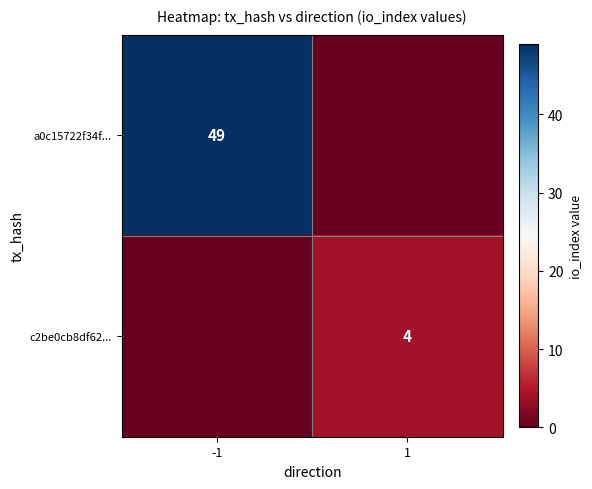

The a0c15722f34f... series shows 49 at -1. True or false?

True